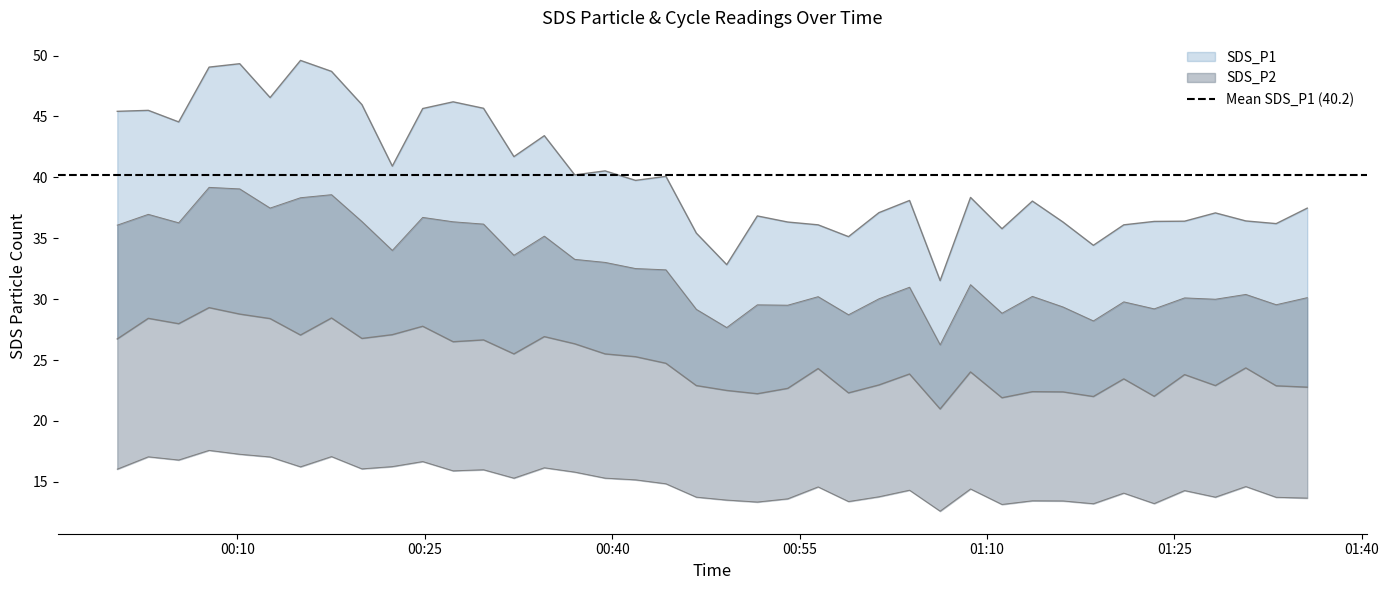

Is the value of SDS_P1 at 2022/11/14 00:27:16 greater than the value of SDS_P2 at 2022/11/14 01:16:05?

Yes